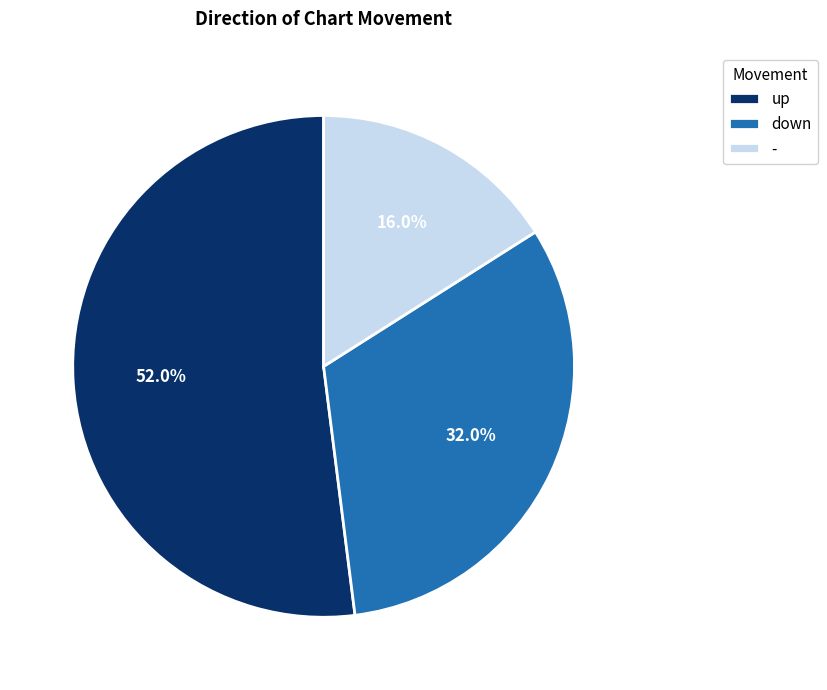

What percentage is the up slice, to the nearest percent?

52%